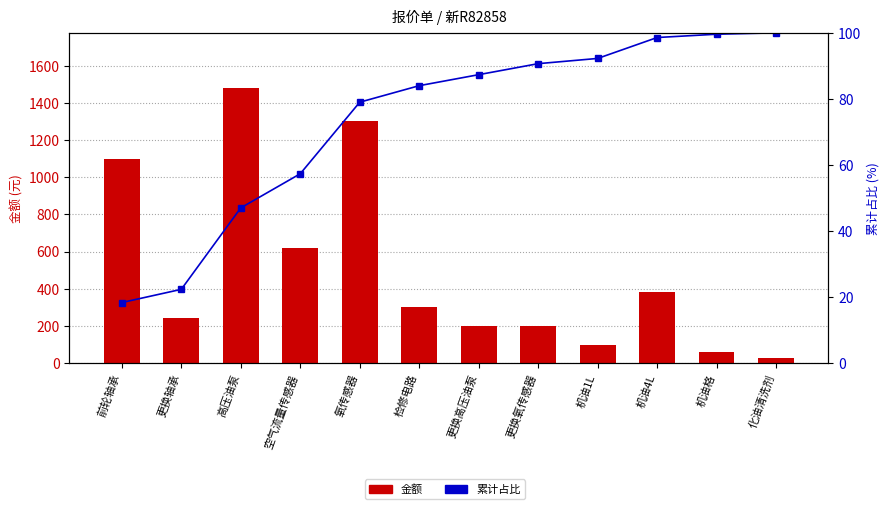

What is the minimum value for 金额?

25.0